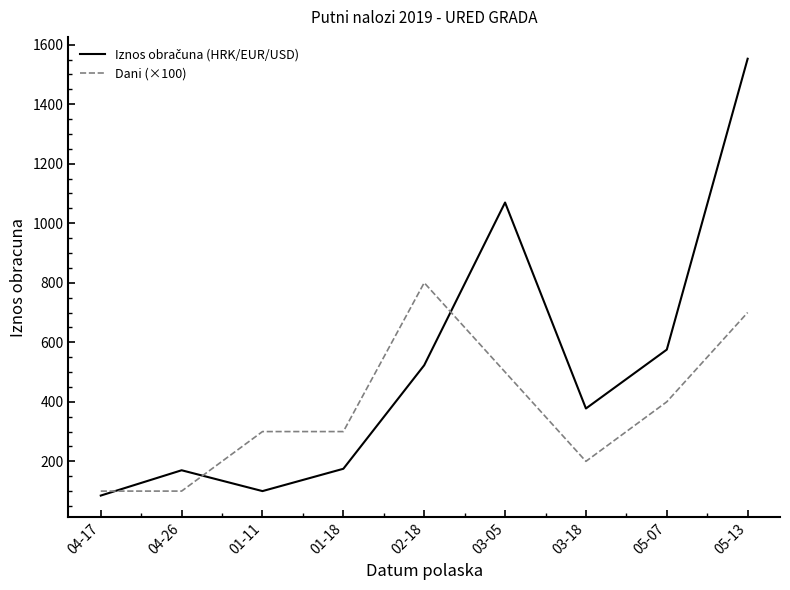

At which label does Dani (×100) reach its peak?

02-18